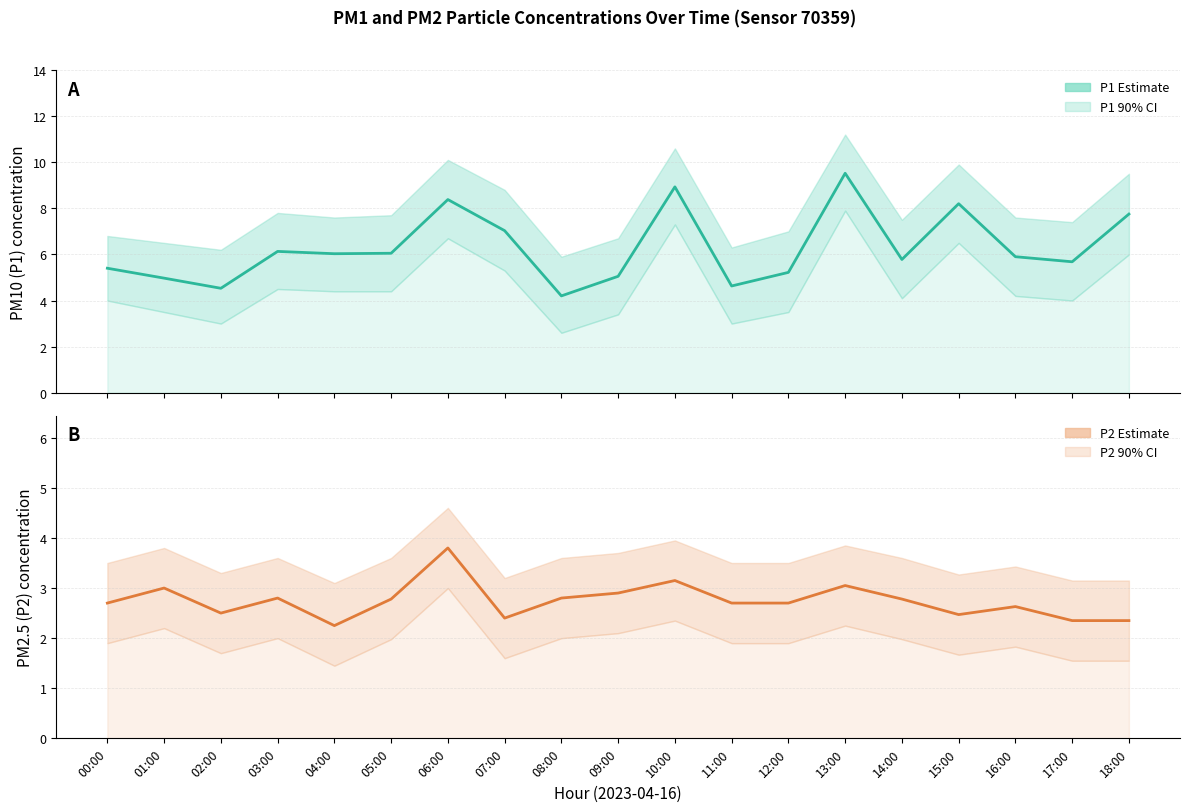

Reading left to right, what are all the values shown in this chart?

P1: 00:00=5.4	01:00=5.0	02:00=4.5	03:00=6.1	04:00=6.0	05:00=6.0	06:00=8.4	07:00=7.0	08:00=4.2	09:00=5.0	10:00=8.9	11:00=4.6	12:00=5.2	13:00=9.5	14:00=5.8	15:00=8.2	16:00=5.9	17:00=5.7	18:00=7.8
P2: 00:00=2.7	01:00=3.0	02:00=2.5	03:00=2.8	04:00=2.2	05:00=2.8	06:00=3.8	07:00=2.4	08:00=2.8	09:00=2.9	10:00=3.1	11:00=2.7	12:00=2.7	13:00=3.0	14:00=2.8	15:00=2.5	16:00=2.6	17:00=2.4	18:00=2.4